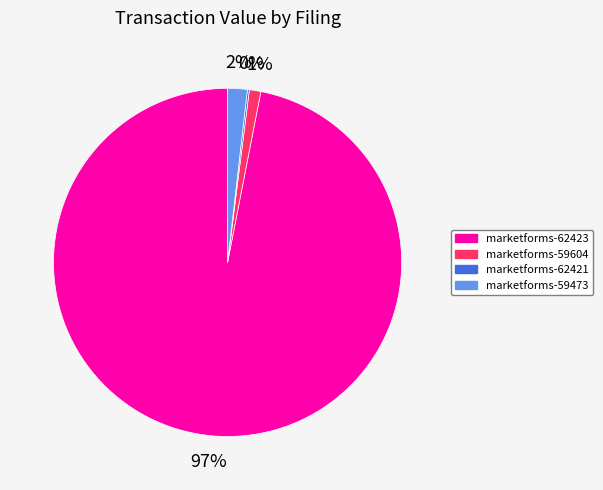

Which slice represents more than half of the pie?

marketforms-62423